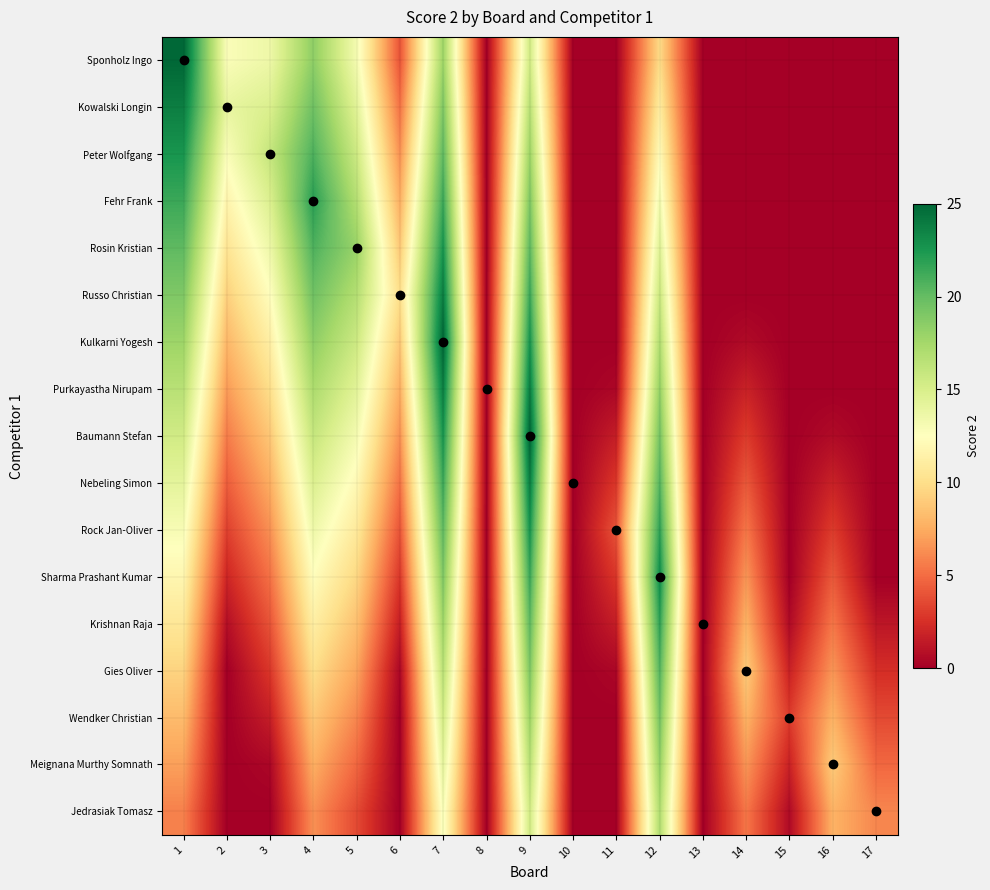

Which series has the widest spread of values?

Sponholz Ingo